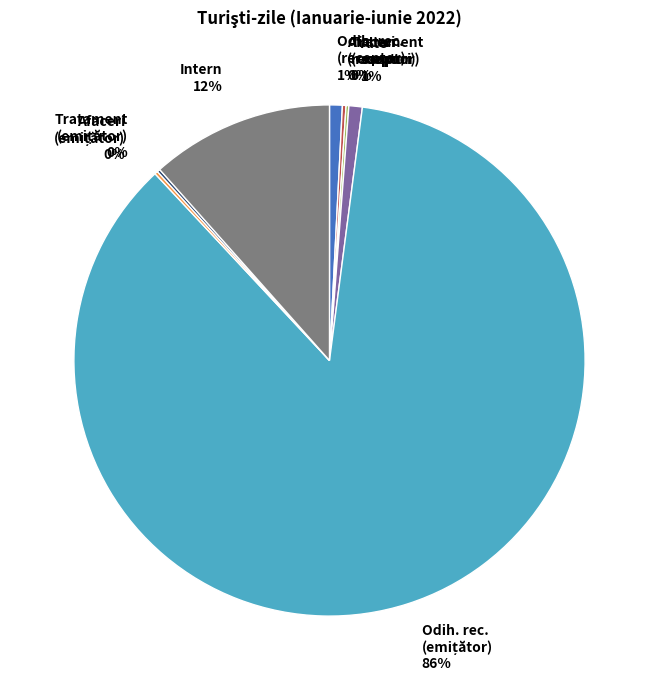

To the nearest percent, what percentage of the pie is Alte scopuri 1%?

1%